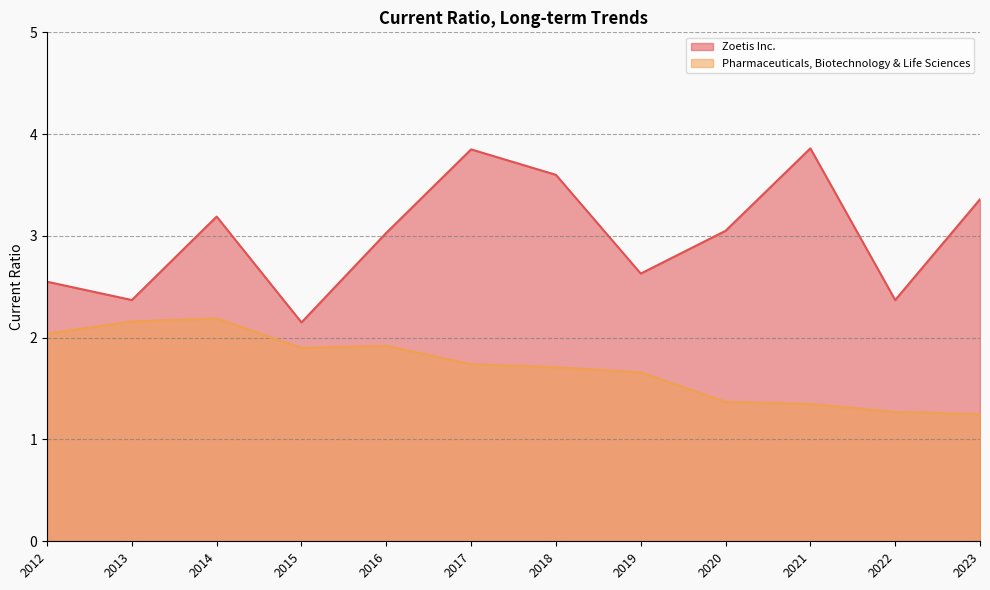

What is the value of the Pharmaceuticals, Biotechnology & Life Sciences point at the 10th from the left?

1.4